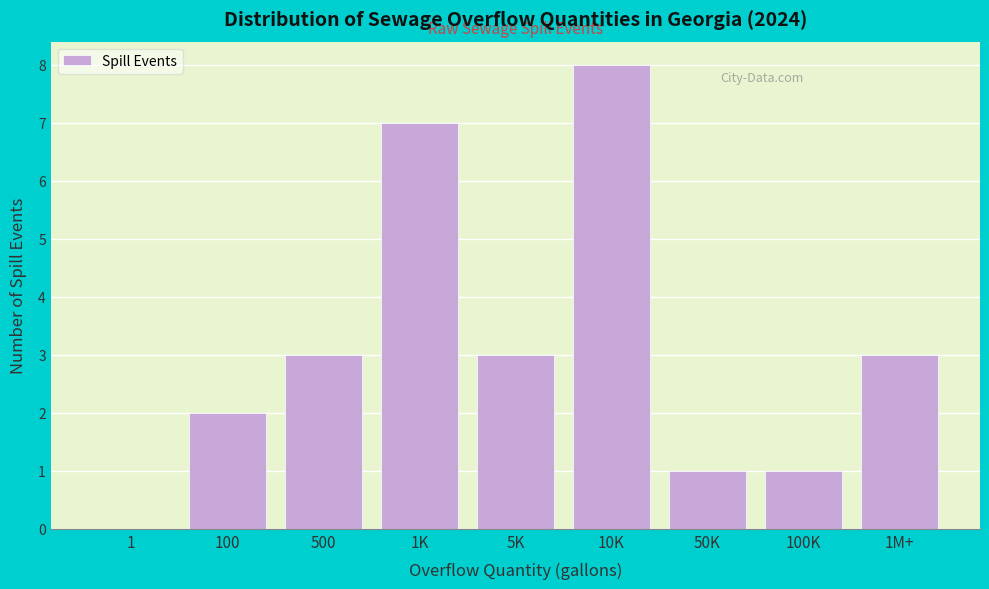

Reading right to left, extract all data points from this chart.

1M+=3	100K=1	50K=1	10K=8	5K=3	1K=7	500=3	100=2	1=0